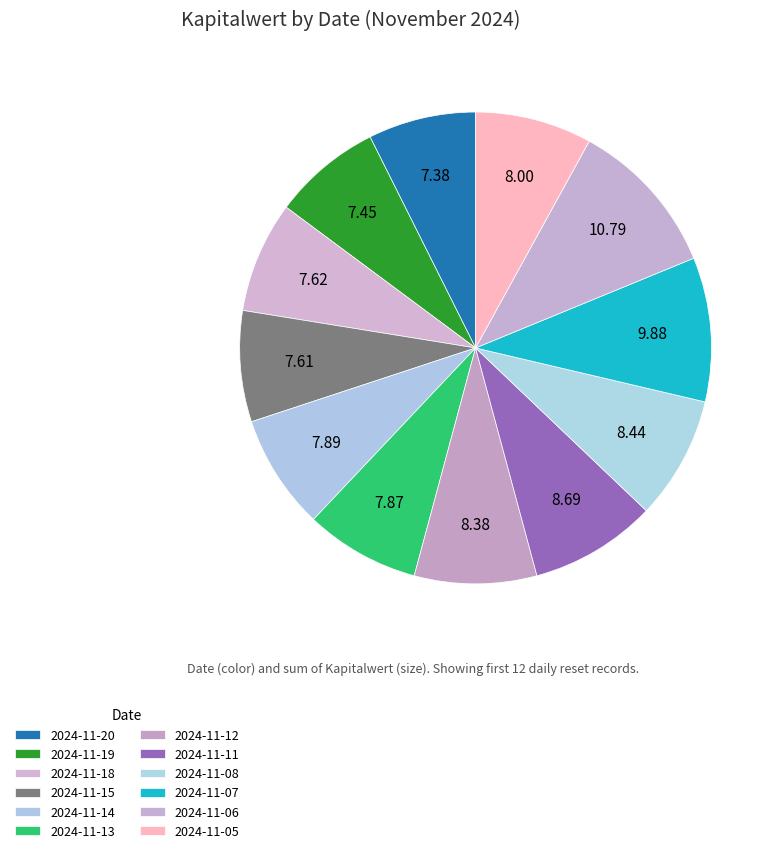

What percentage is the 2024-11-13 slice, to the nearest percent?

8%